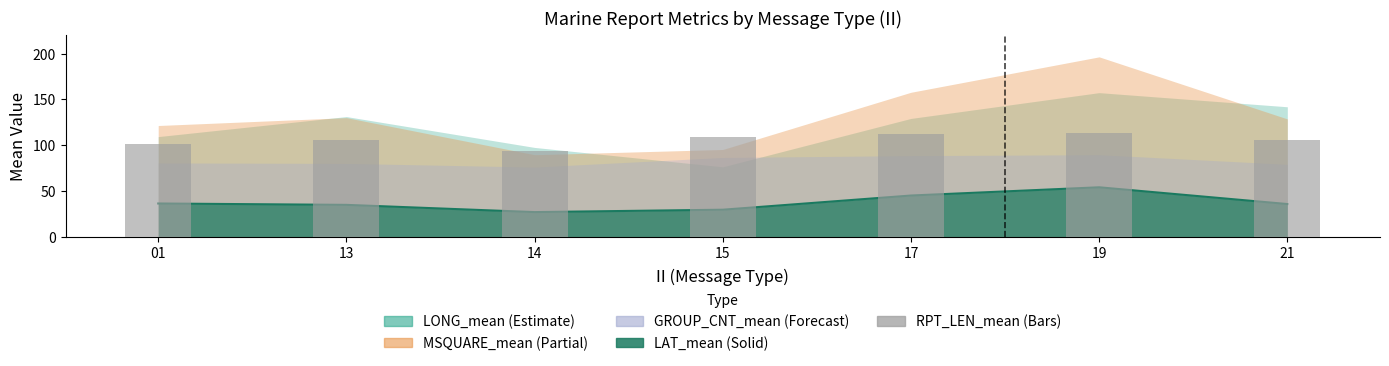

What is the difference between the values at 13 and 01?

4.8